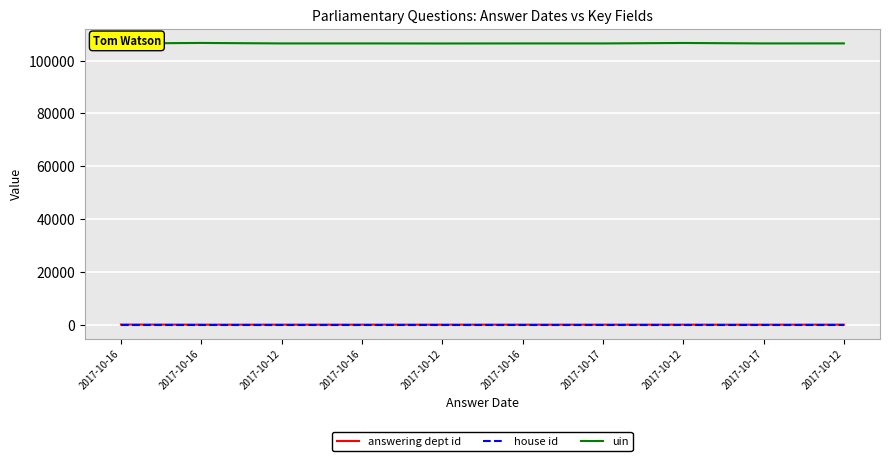

Between 2017-10-16 and 2017-10-12, which series saw the biggest shift?

uin